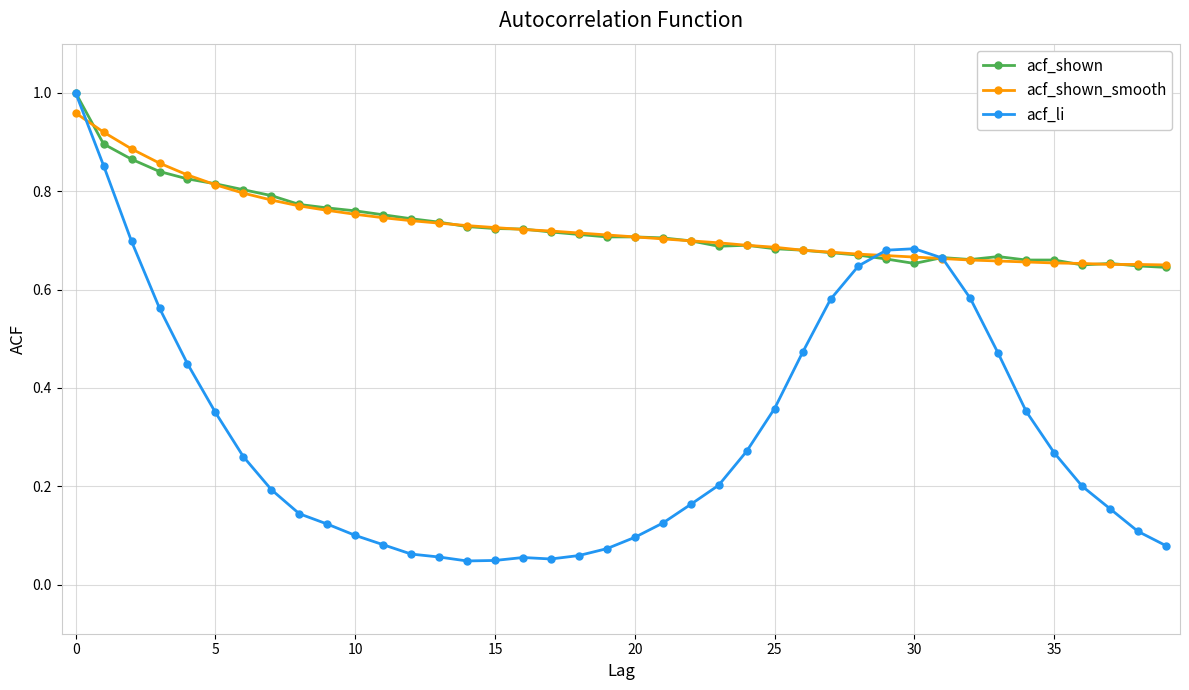

Does the chart have visible grid lines?

Yes